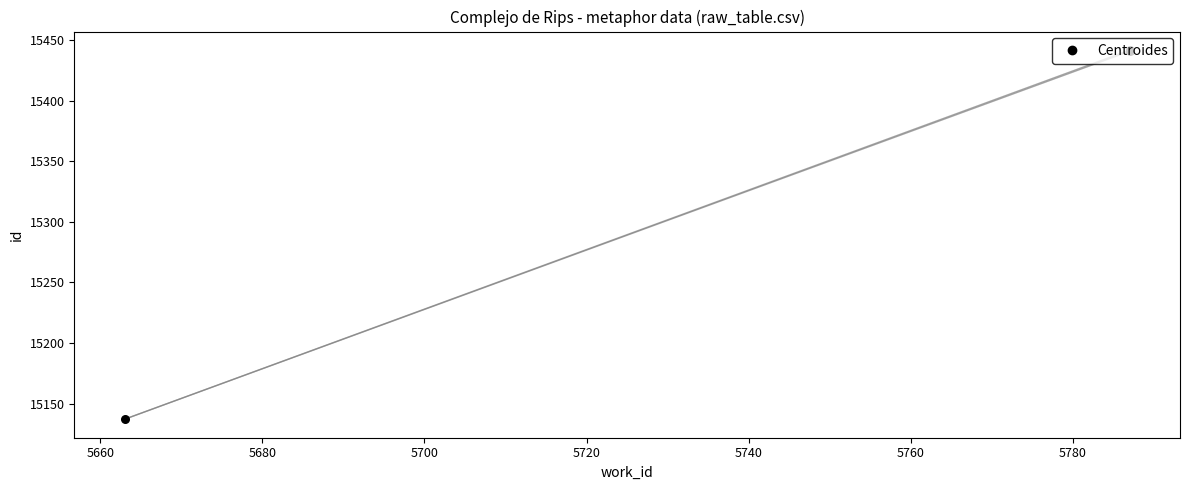

Which has a higher value, 5680 or 5660?

5680